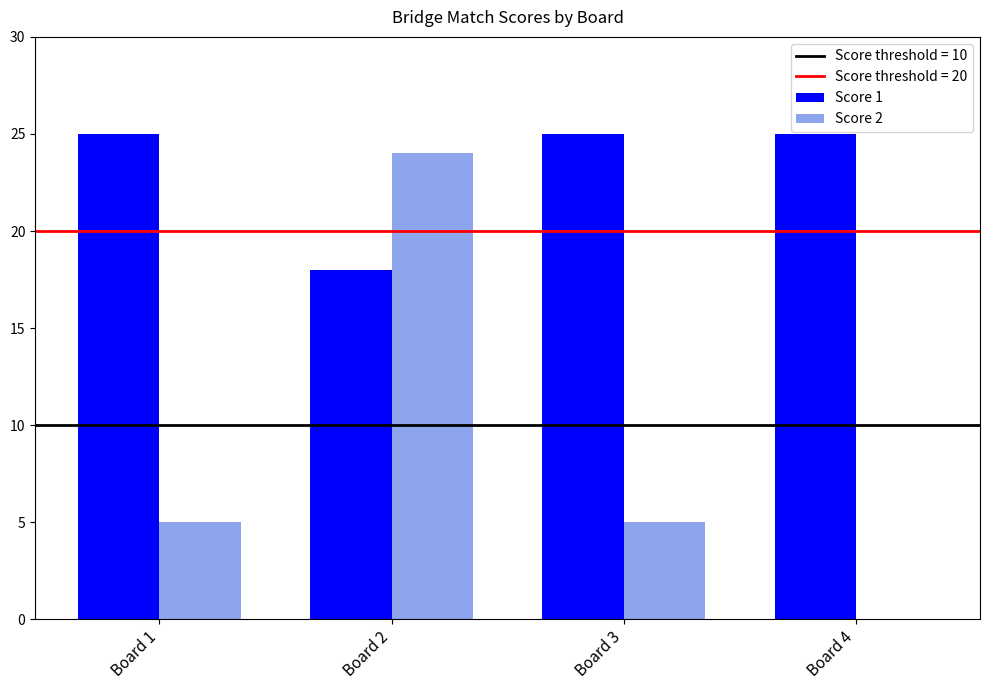

At which category is the sum across all series the highest?

Board 2